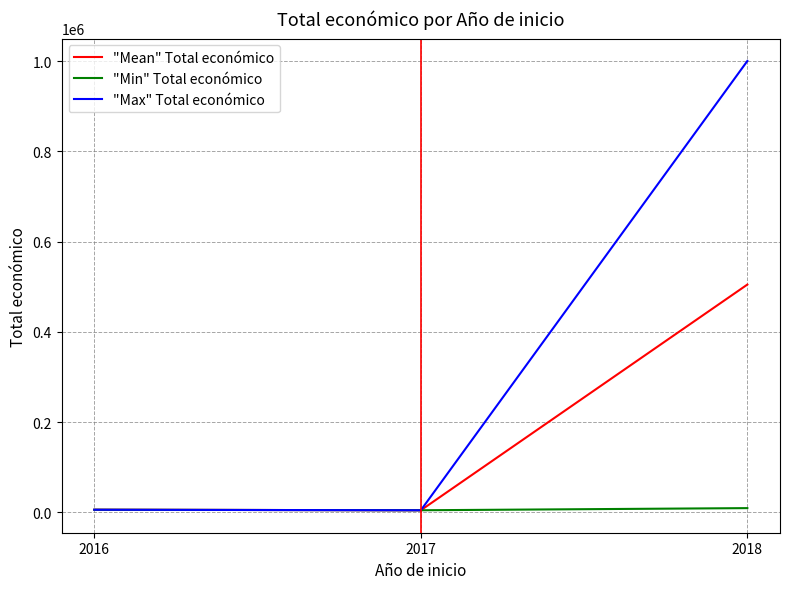

Rank the series by their average value, from lowest to highest.

"Min" Total económico, "Mean" Total económico, "Max" Total económico